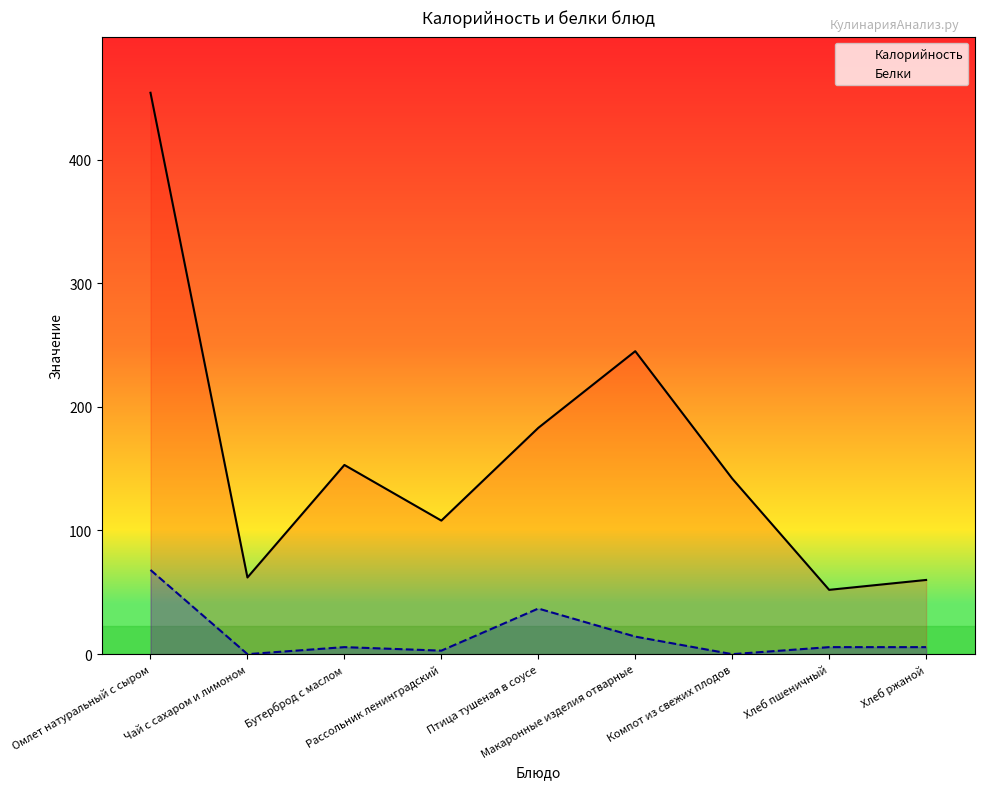

What is the maximum value shown in the chart?

454.0